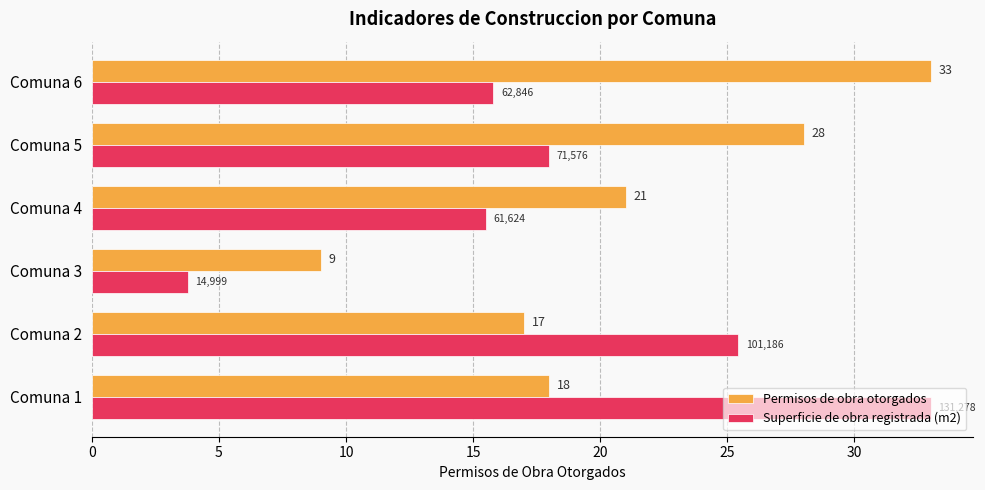

At how many categories does at least one series exceed 18?

5